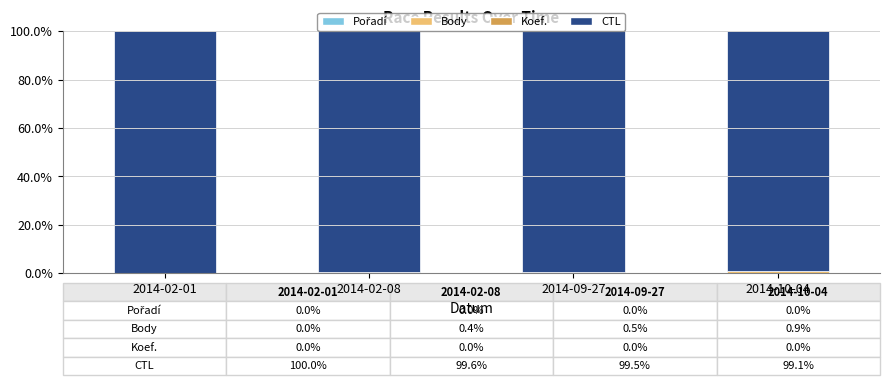

How many distinct data groups are displayed?

4